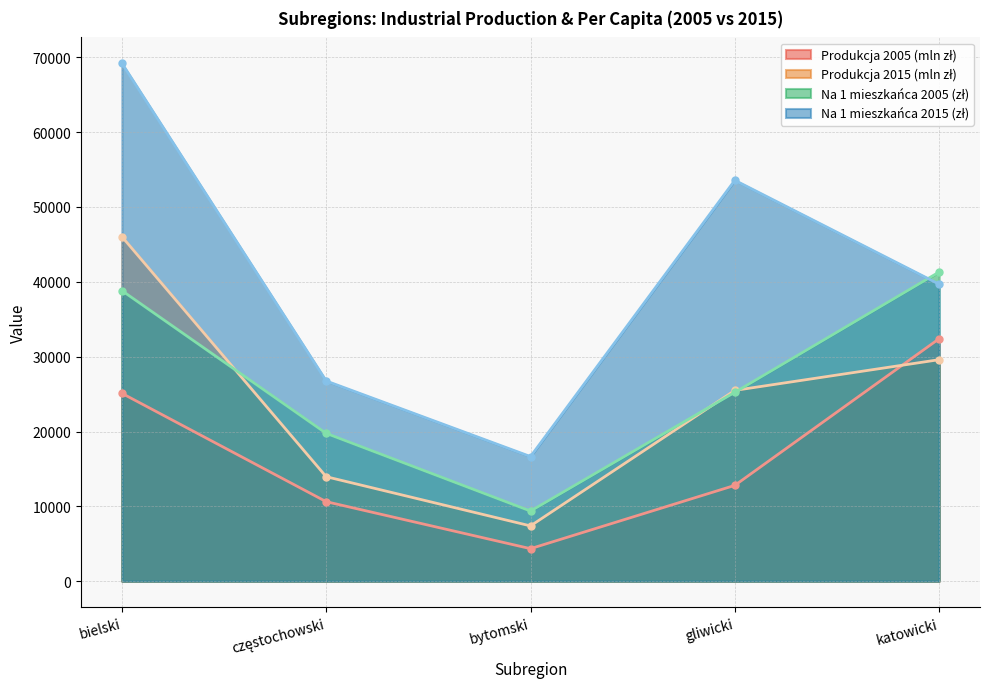

Reading left to right, list all the values displayed in this chart.

Produkcja 2005 (mln zł): 25101.9	10623.8	4345.5	12802.5	32395.8
Produkcja 2015 (mln zł): 46038.9	13960.6	7386.8	25492.9	29596.4
Na 1 mieszkańca 2005 (zł): 38823.0	19754.0	9371.0	25236.0	41308.0
Na 1 mieszkańca 2015 (zł): 69196.0	26751.0	16651.0	53562.0	39681.0